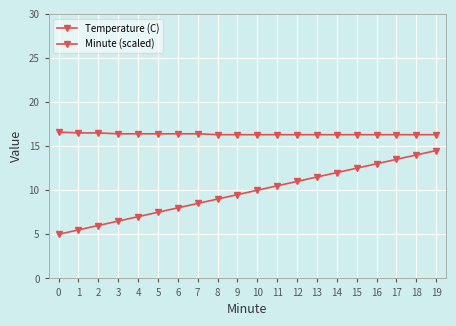

Count the number of categories in the chart.

20